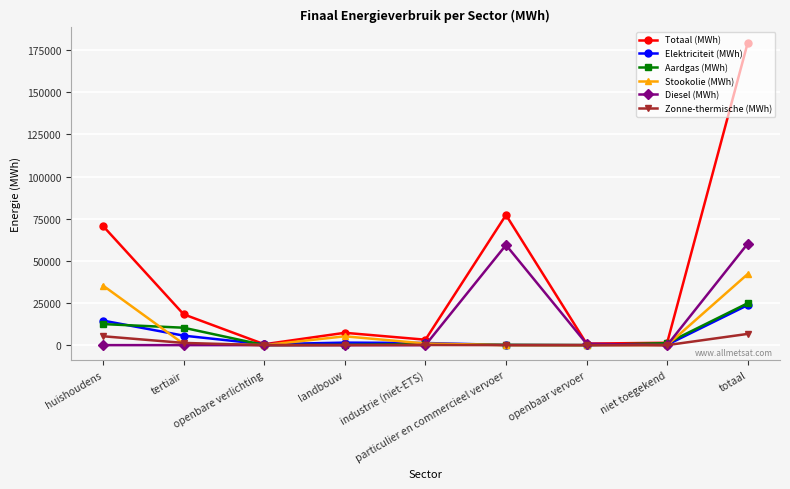

Where is Totaal (MWh) nearest to the value 89984?

particulier en commercieel vervoer